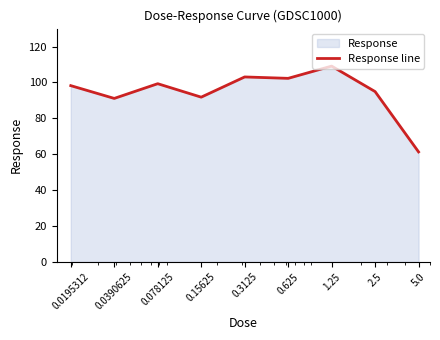

List the labels in order of value, smallest first.

5.0, 0.0390625, 0.15625, 2.5, 0.0195312, 0.078125, 0.625, 0.3125, 1.25